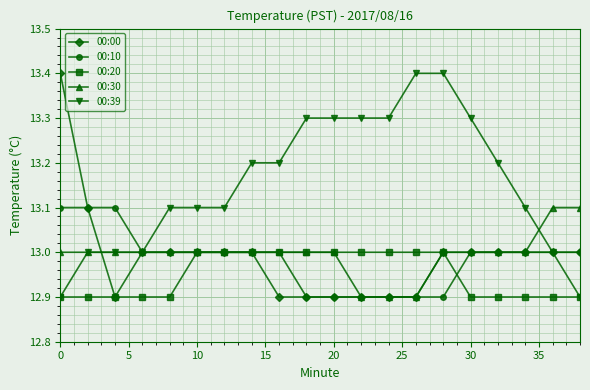

What is the lowest value of the 00:00 series?

12.9